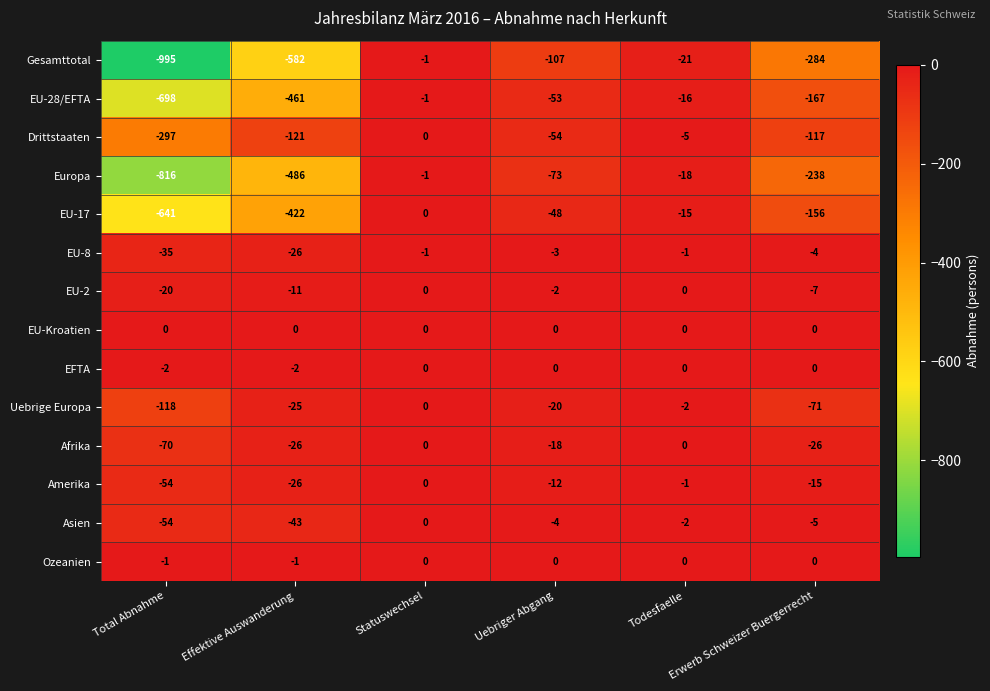

What is the spread (max minus min) of values at Todesfaelle?

21